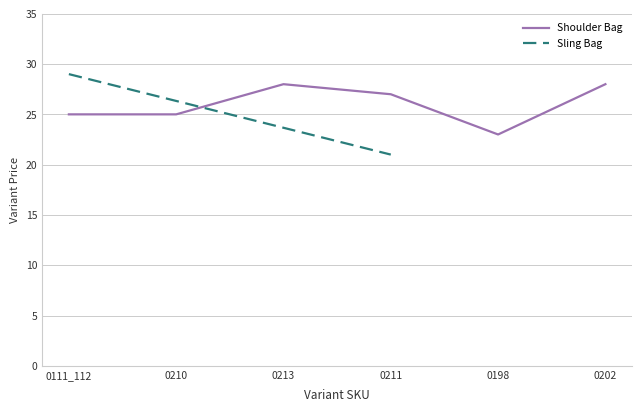

At which label does Shoulder Bag reach its minimum?

0198